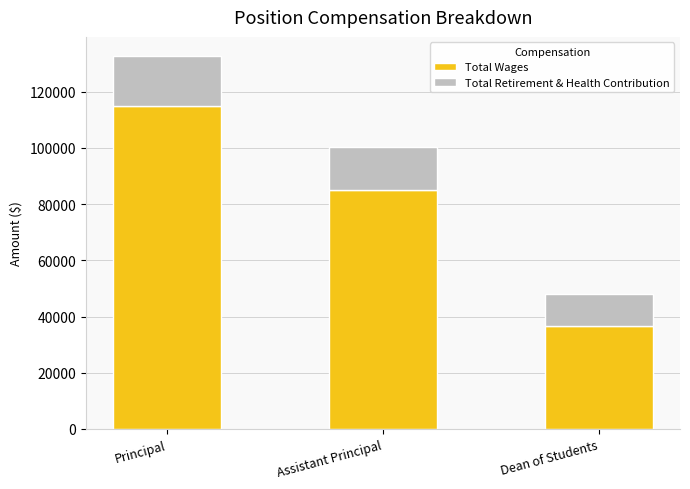

How many bars are there in total?

3